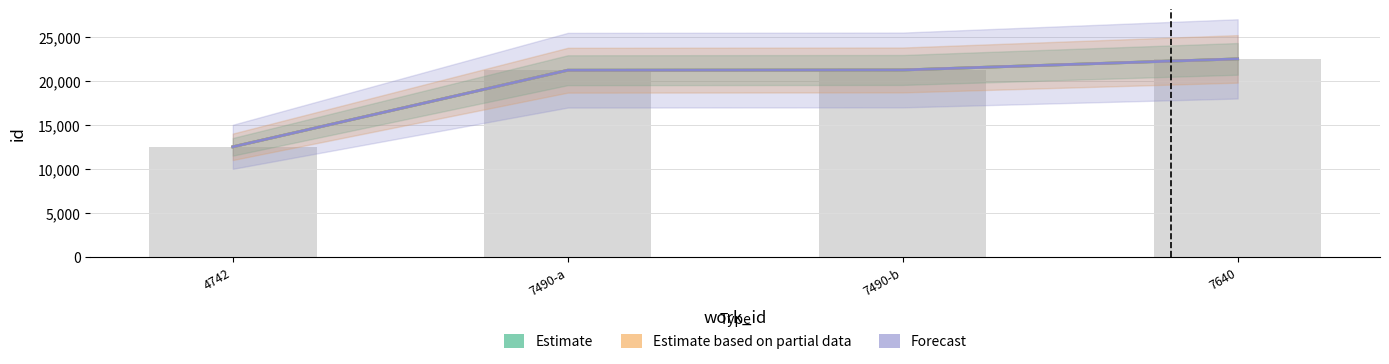

How many data points in Estimate are less than 21264?

2